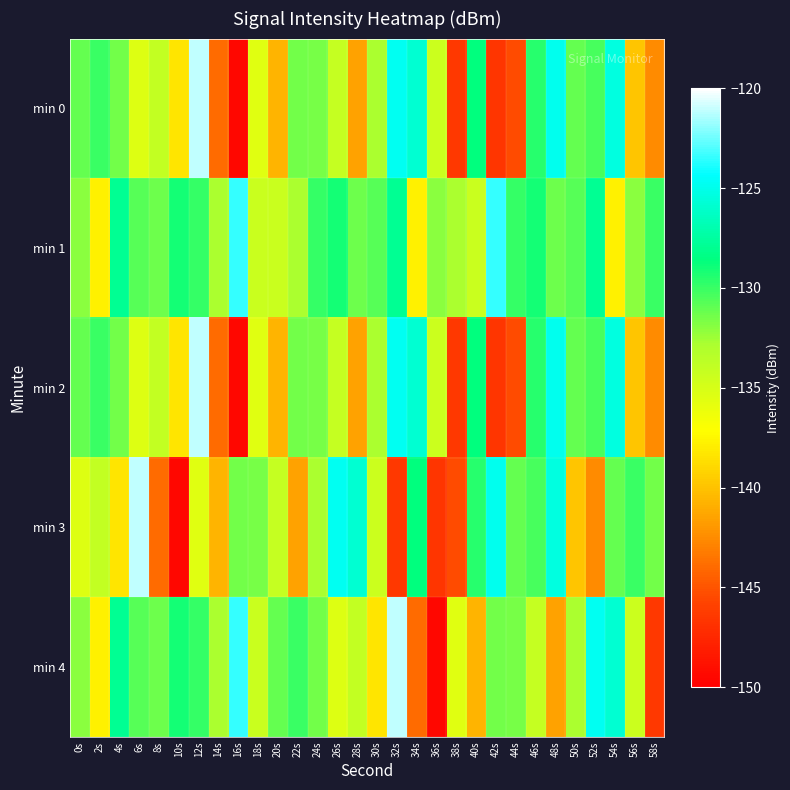

Reading right to left, transcribe all the data shown in this chart.

min 0: 58s=-142.5	56s=-139.8	54s=-125.3	52s=-130.4	50s=-131.0	48s=-124.9	46s=-129.5	44s=-145.4	42s=-146.7	40s=-128.6	38s=-146.5	36s=-134.4	34s=-125.8	32s=-124.8	30s=-132.8	28s=-141.5	26s=-134.2	24s=-131.6	22s=-131.4	20s=-140.7	18s=-135.6	16s=-149.5	14s=-143.9	12s=-121.1	10s=-138.4	8s=-134.0	6s=-135.4	4s=-131.5	2s=-130.0	0s=-131.0
min 1: 58s=-130.0	56s=-132.0	54s=-137.8	52s=-127.9	50s=-130.7	48s=-131.4	46s=-129.1	44s=-129.9	42s=-123.5	40s=-134.3	38s=-132.8	36s=-132.0	34s=-137.8	32s=-127.9	30s=-130.7	28s=-131.4	26s=-129.1	24s=-129.9	22s=-132.8	20s=-134.3	18s=-134.3	16s=-123.5	14s=-132.8	12s=-129.9	10s=-129.1	8s=-131.4	6s=-130.7	4s=-127.9	2s=-137.8	0s=-132.0
min 2: 58s=-142.5	56s=-139.8	54s=-125.3	52s=-130.4	50s=-131.0	48s=-124.9	46s=-129.5	44s=-145.4	42s=-146.7	40s=-128.6	38s=-146.5	36s=-134.4	34s=-125.8	32s=-124.8	30s=-132.8	28s=-141.5	26s=-134.2	24s=-131.6	22s=-131.4	20s=-140.7	18s=-135.6	16s=-149.5	14s=-143.9	12s=-121.1	10s=-138.4	8s=-134.0	6s=-135.4	4s=-131.5	2s=-130.0	0s=-131.0
min 3: 58s=-131.5	56s=-130.0	54s=-131.0	52s=-142.5	50s=-139.8	48s=-125.3	46s=-130.4	44s=-131.0	42s=-124.9	40s=-129.5	38s=-145.4	36s=-146.7	34s=-128.6	32s=-146.5	30s=-134.4	28s=-125.8	26s=-124.8	24s=-132.8	22s=-141.5	20s=-134.2	18s=-131.6	16s=-131.4	14s=-140.7	12s=-135.6	10s=-149.5	8s=-143.9	6s=-121.1	4s=-138.4	2s=-134.0	0s=-135.4
min 4: 58s=-146.5	56s=-134.4	54s=-125.8	52s=-124.8	50s=-132.8	48s=-141.5	46s=-134.2	44s=-131.6	42s=-131.4	40s=-140.7	38s=-135.6	36s=-149.5	34s=-143.9	32s=-121.1	30s=-138.4	28s=-134.0	26s=-135.4	24s=-131.5	22s=-130.0	20s=-131.0	18s=-134.3	16s=-123.5	14s=-132.8	12s=-129.9	10s=-129.1	8s=-131.4	6s=-130.7	4s=-127.9	2s=-137.8	0s=-132.0